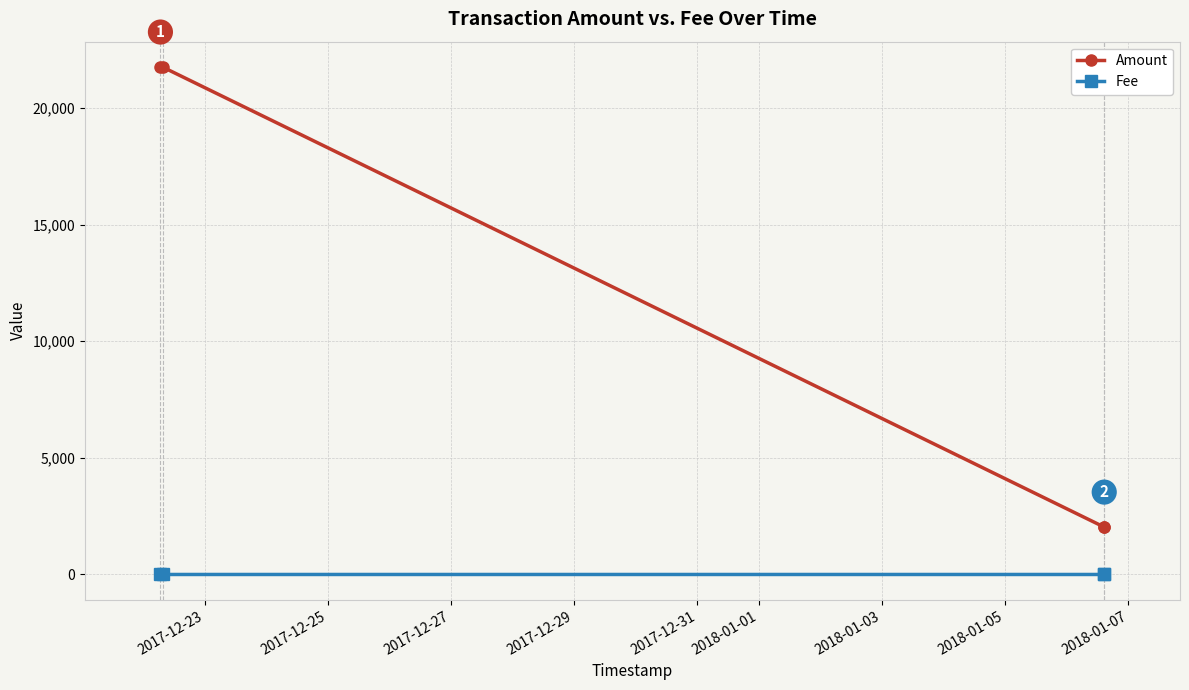

True or false: Fee and Amount intersect in this chart.

False